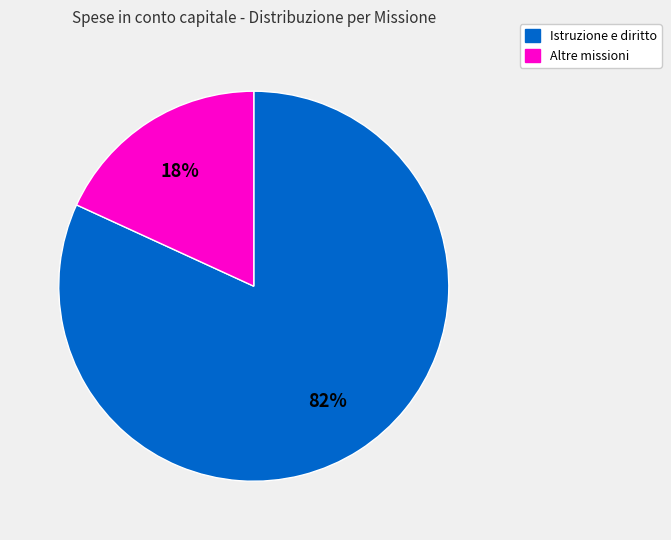

How many segments does this pie chart have?

2